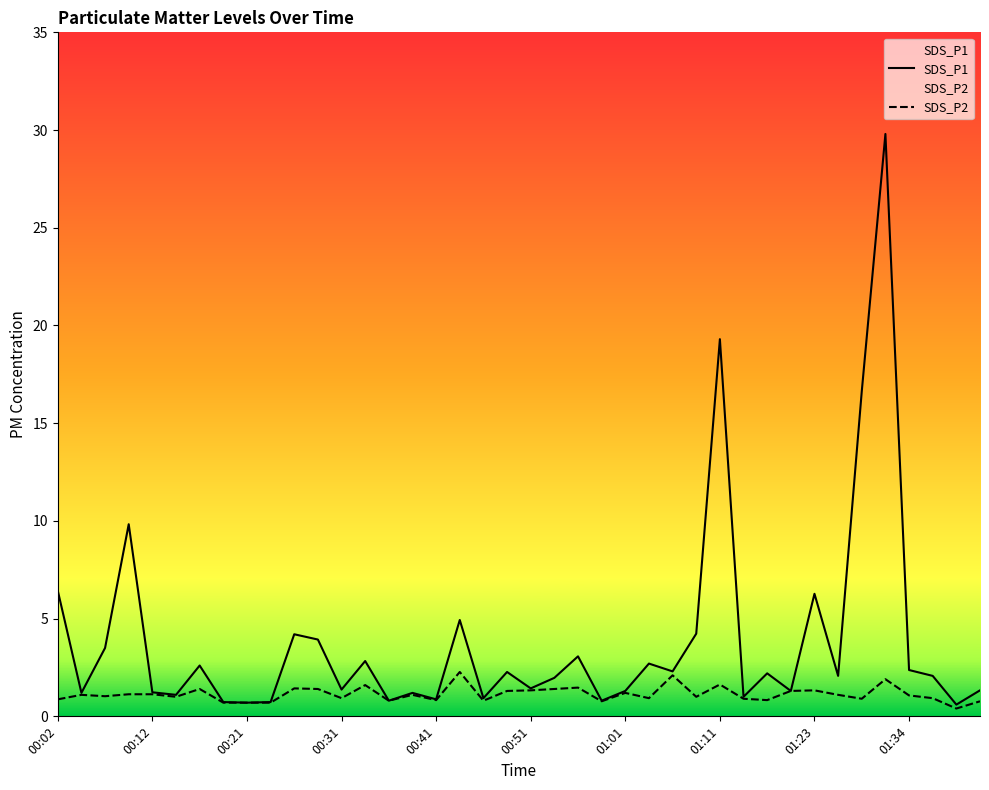

What is the difference between the highest and lowest values at 00:41?

0.0